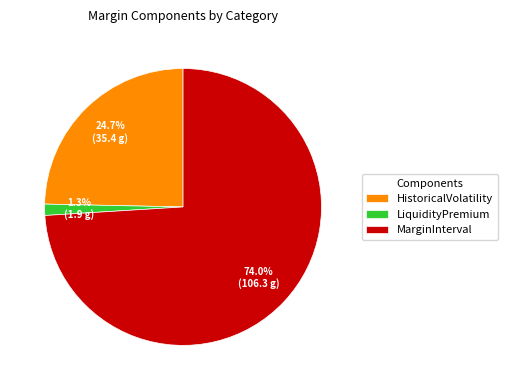

Which has a higher value, LiquidityPremium or MarginInterval?

MarginInterval